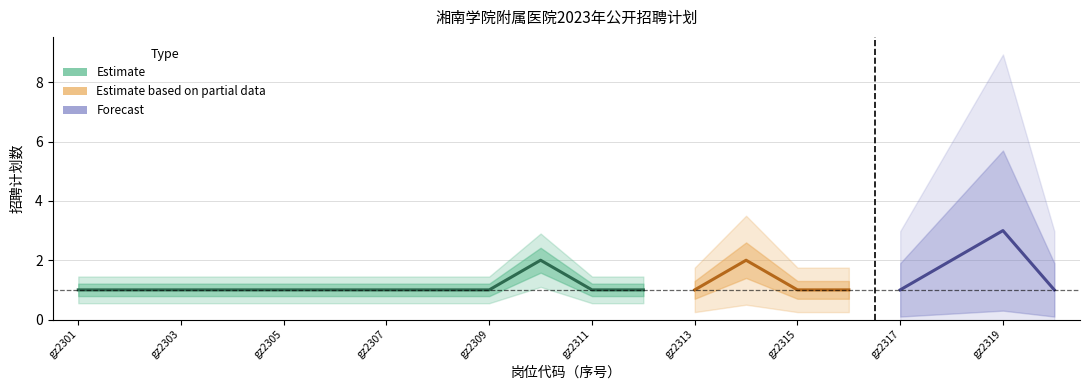

List the labels in order of value, smallest first.

gz2301, gz2302, gz2303, gz2304, gz2305, gz2306, gz2307, gz2308, gz2309, gz2311, gz2312, gz2313, gz2315, gz2316, gz2317, gz2320, gz2310, gz2314, gz2318, gz2319